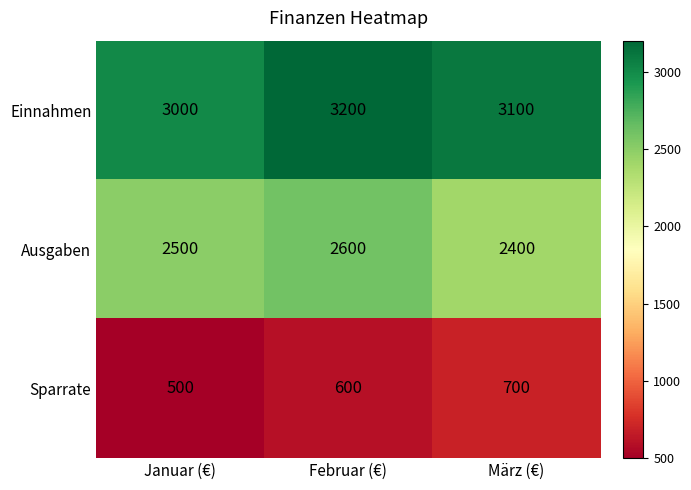

Reading left to right, list all the values displayed in this chart.

Einnahmen: 3000	3200	3100
Ausgaben: 2500	2600	2400
Sparrate: 500	600	700